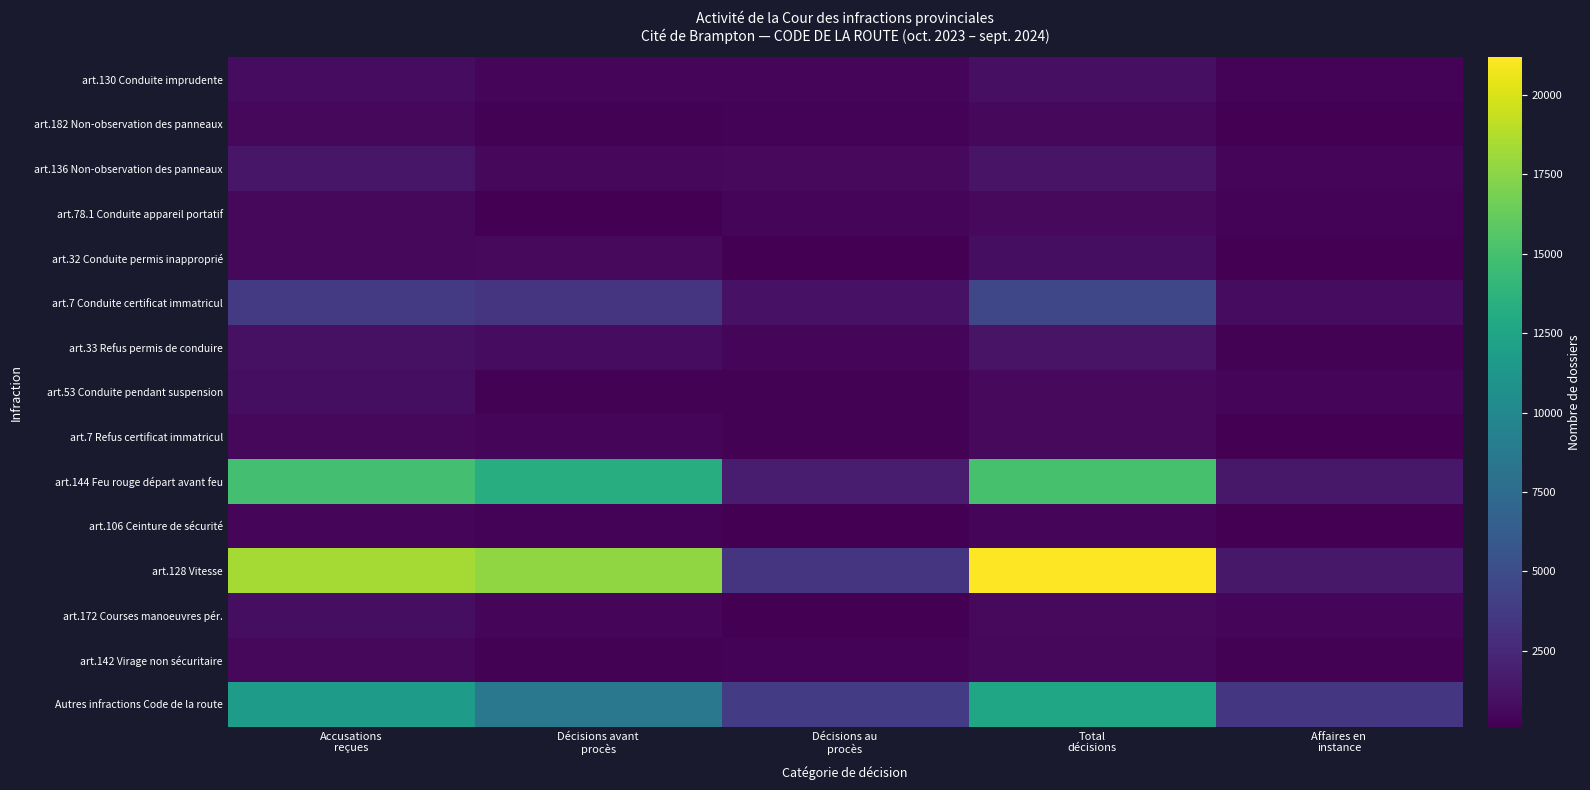

How many distinct data groups are displayed?

15